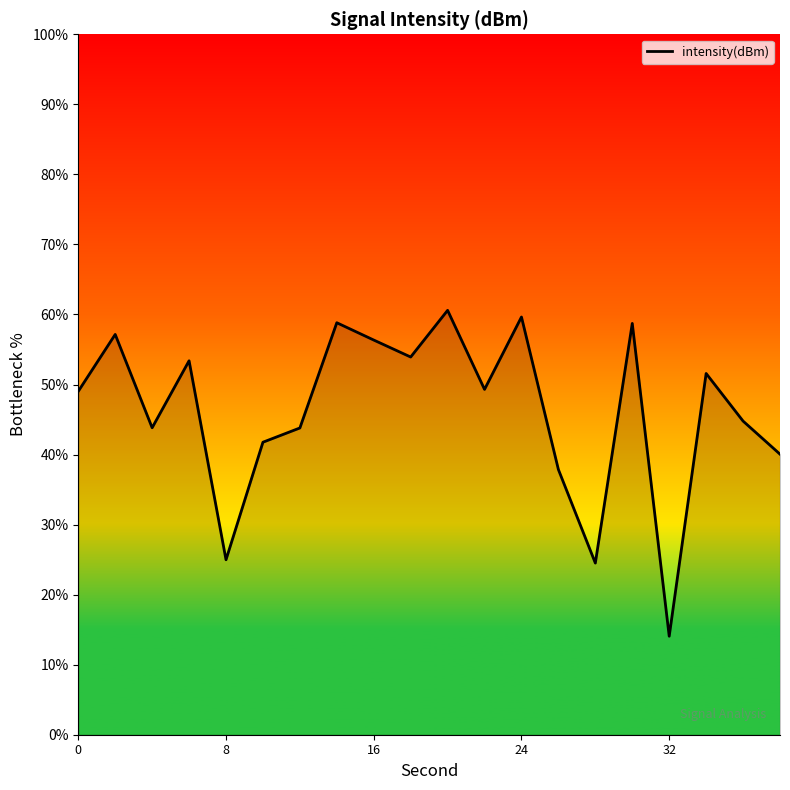

What is the minimum value shown in the chart?

14.1